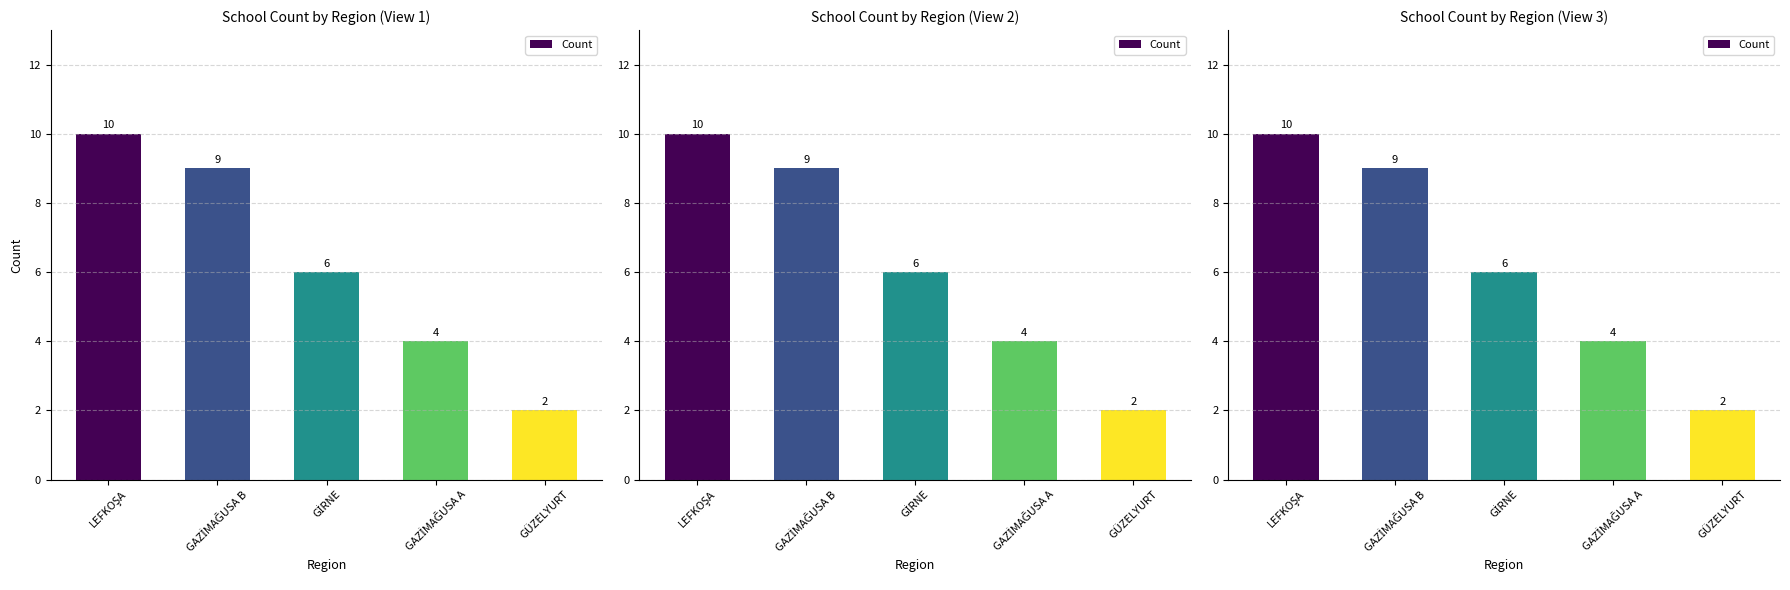

Which label corresponds to the largest value in the chart?

LEFKOŞA